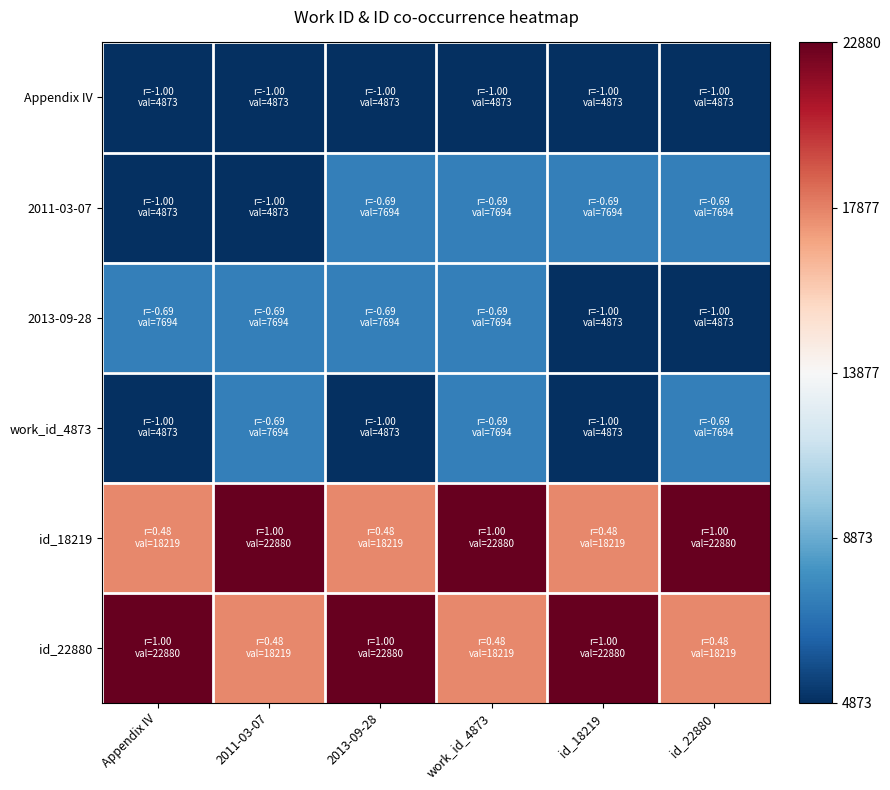

Reading right to left, what are all the values shown in this chart?

Appendix IV: id_22880=-1.0	id_18219=-1.0	work_id_4873=-1.0	2013-09-28=-1.0	2011-03-07=-1.0	Appendix IV=-1.0
2011-03-07: id_22880=-0.7	id_18219=-0.7	work_id_4873=-0.7	2013-09-28=-0.7	2011-03-07=-1.0	Appendix IV=-1.0
2013-09-28: id_22880=-1.0	id_18219=-1.0	work_id_4873=-0.7	2013-09-28=-0.7	2011-03-07=-0.7	Appendix IV=-0.7
work_id_4873: id_22880=-0.7	id_18219=-1.0	work_id_4873=-0.7	2013-09-28=-1.0	2011-03-07=-0.7	Appendix IV=-1.0
id_18219: id_22880=1.0	id_18219=0.5	work_id_4873=1.0	2013-09-28=0.5	2011-03-07=1.0	Appendix IV=0.5
id_22880: id_22880=0.5	id_18219=1.0	work_id_4873=0.5	2013-09-28=1.0	2011-03-07=0.5	Appendix IV=1.0